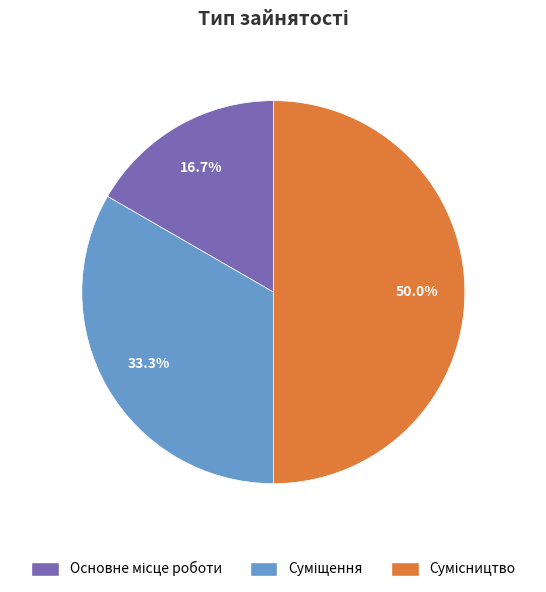

What is the change in value from Основне місце роботи to Суміщення?

+1